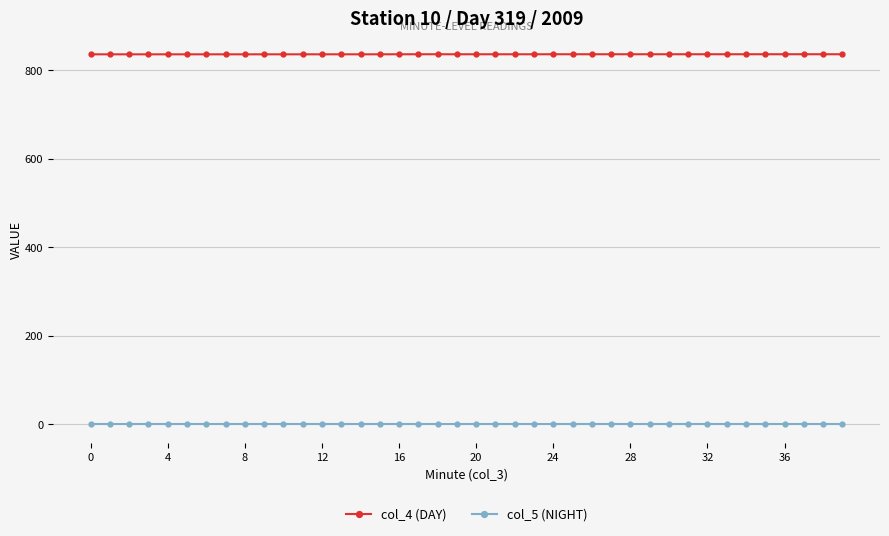

Count the number of data series in this chart.

2